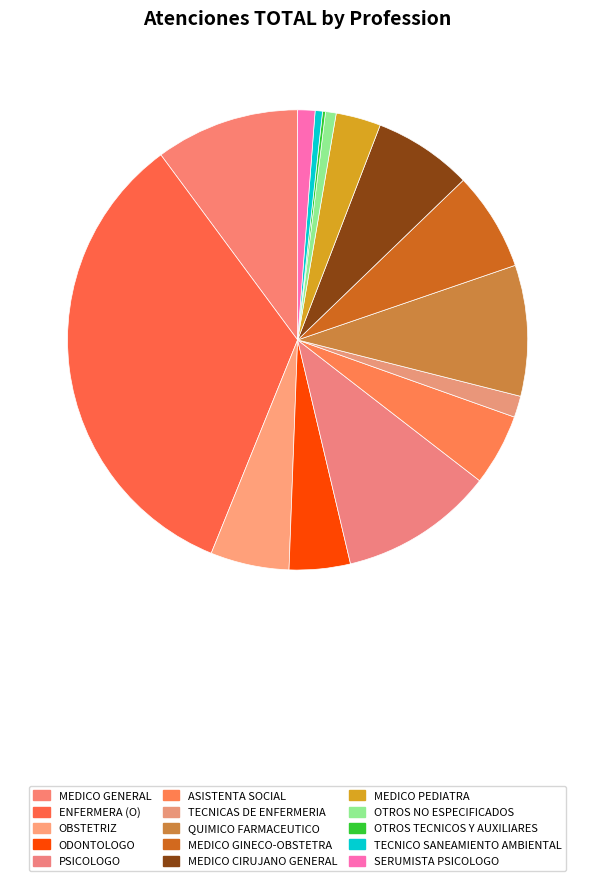

Do MEDICO PEDIATRA and PSICOLOGO together represent more than half of the pie?

No